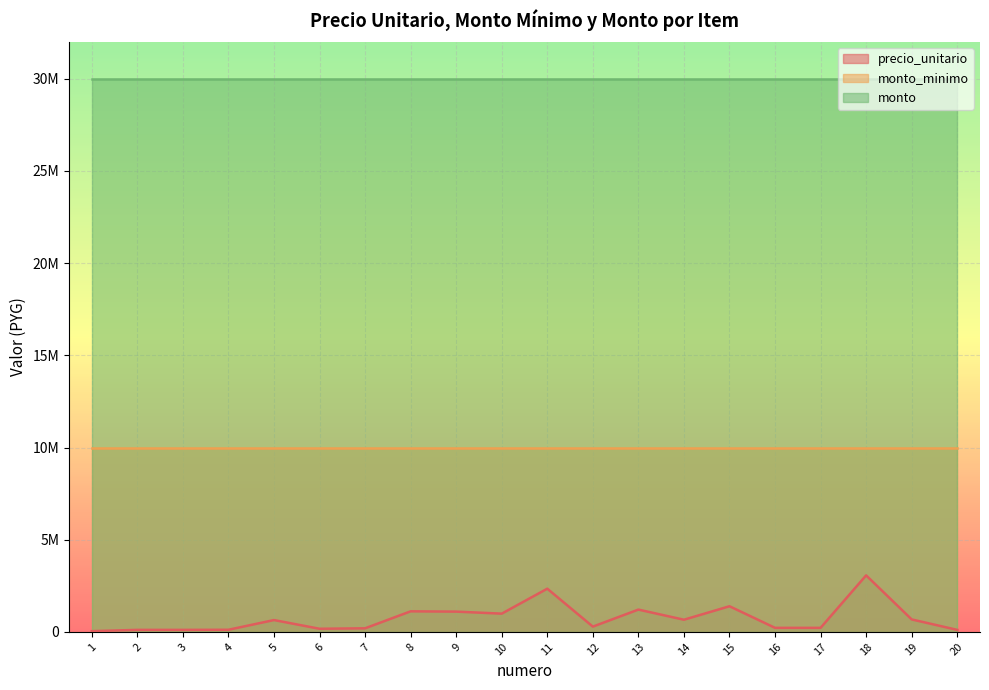

Reading right to left, transcribe all the data shown in this chart.

precio_unitario: 110000	677000	3066000	220000	220000	1391000	660000	1210000	286000	2343000	990000	1100000	1116000	195000	170000	642000	116000	110000	110000	40000
monto_minimo: 10000000	10000000	10000000	10000000	10000000	10000000	10000000	10000000	10000000	10000000	10000000	10000000	10000000	10000000	10000000	10000000	10000000	10000000	10000000	10000000
monto: 30000000	30000000	30000000	30000000	30000000	30000000	30000000	30000000	30000000	30000000	30000000	30000000	30000000	30000000	30000000	30000000	30000000	30000000	30000000	30000000